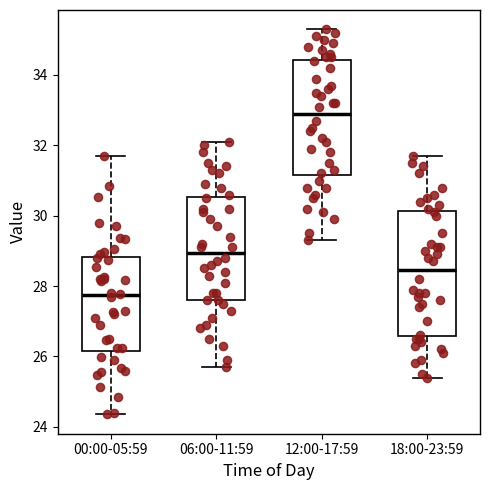

Reading left to right, read every box against the y-axis: the position of its median line, the range the box covers, and the ends of its whiskers. The values are not printed on the chart, so give them approximately, as read against the axis.

00:00-05:59: median 27.8, box 26.2 to 28.8, whiskers 24.4 to 31.8
06:00-11:59: median 29.0, box 27.6 to 30.6, whiskers 25.8 to 32.2
12:00-17:59: median 33.0, box 31.2 to 34.4, whiskers 29.4 to 35.4
18:00-23:59: median 28.4, box 26.6 to 30.2, whiskers 25.4 to 31.8